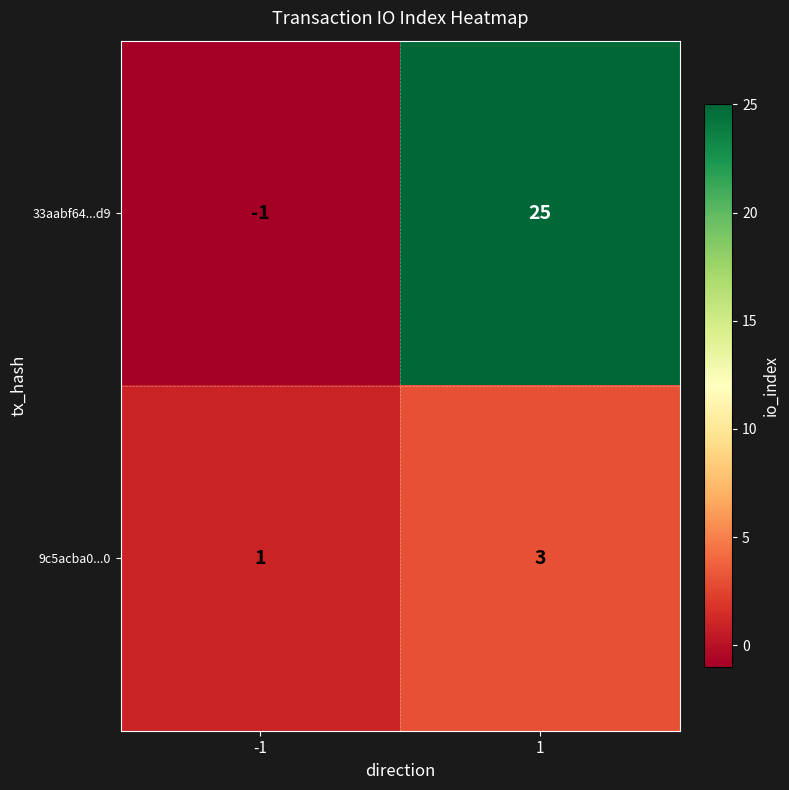

How many distinct data groups are displayed?

2